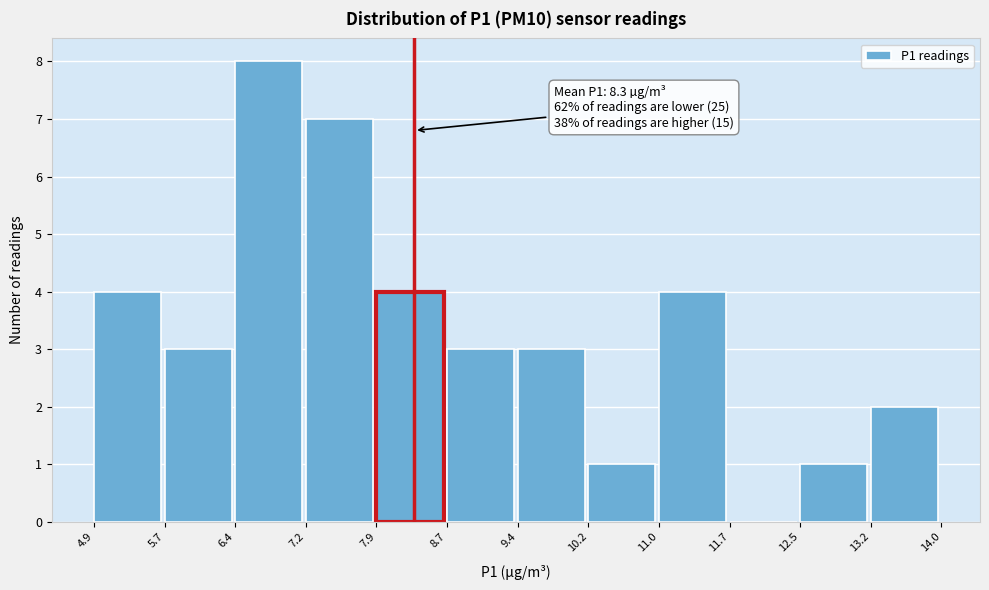

Which range on the x-axis has the tallest bar?

6.4 to 7.2